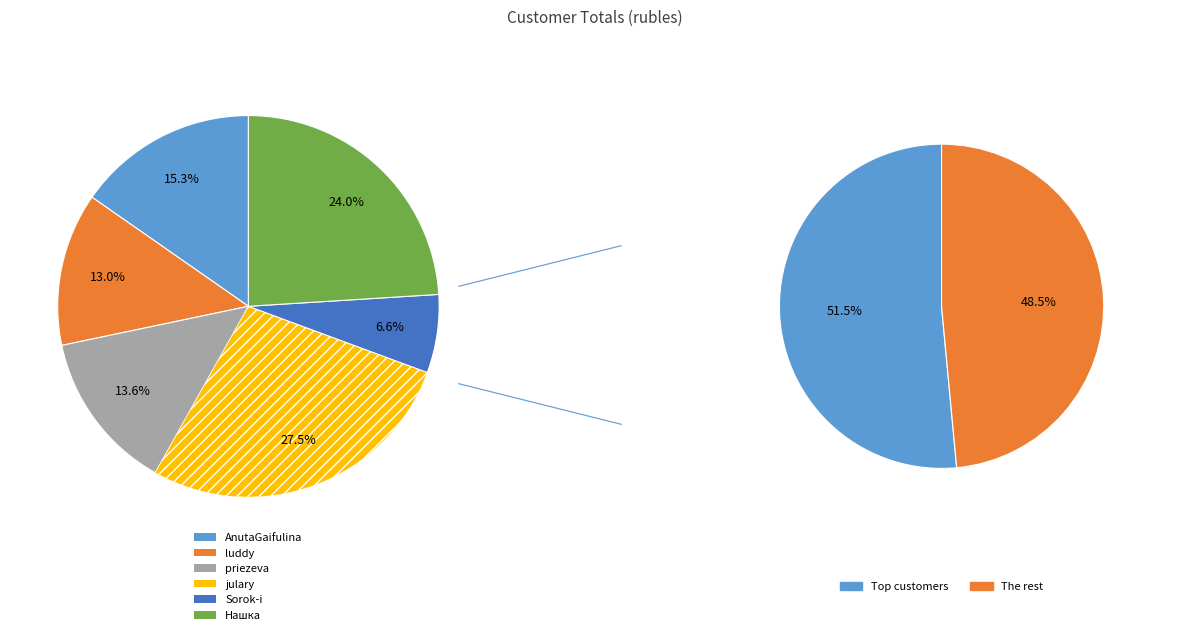

To the nearest percent, what percentage of the pie is Нашка?

24%